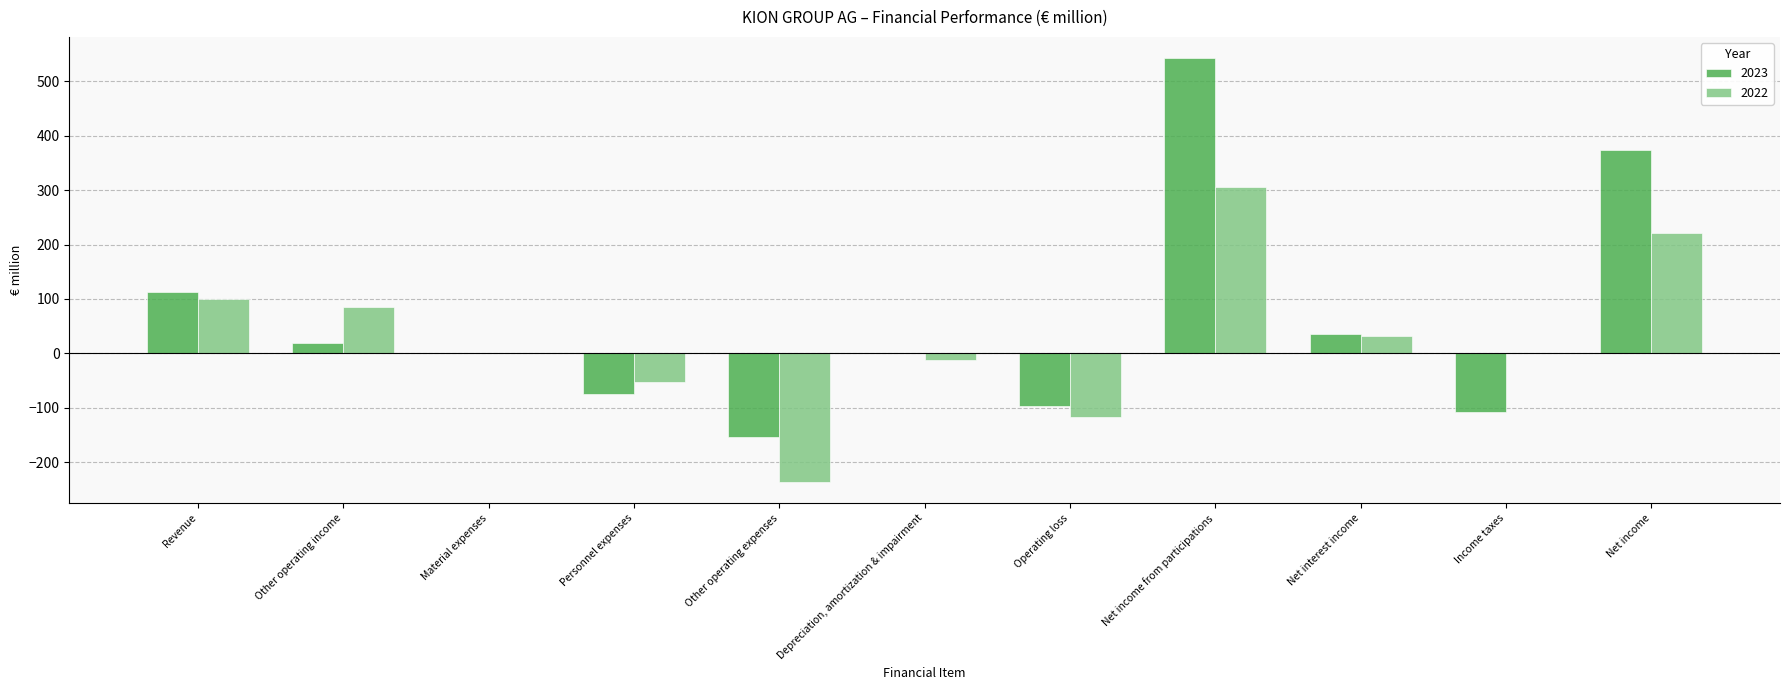

What is the approximate value of 2022 at Net income from participations?

305.9